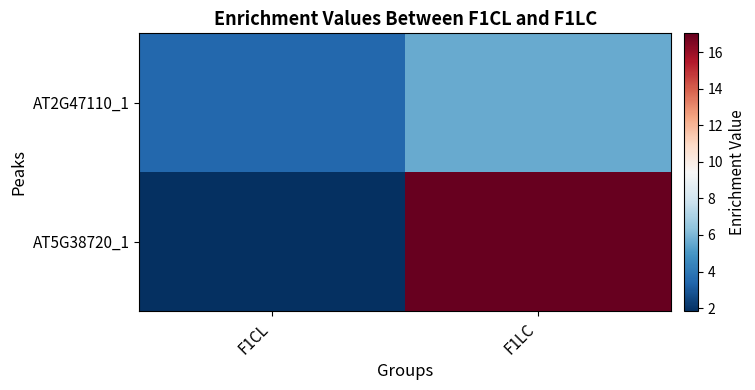

At which category is the sum across all series the highest?

F1LC